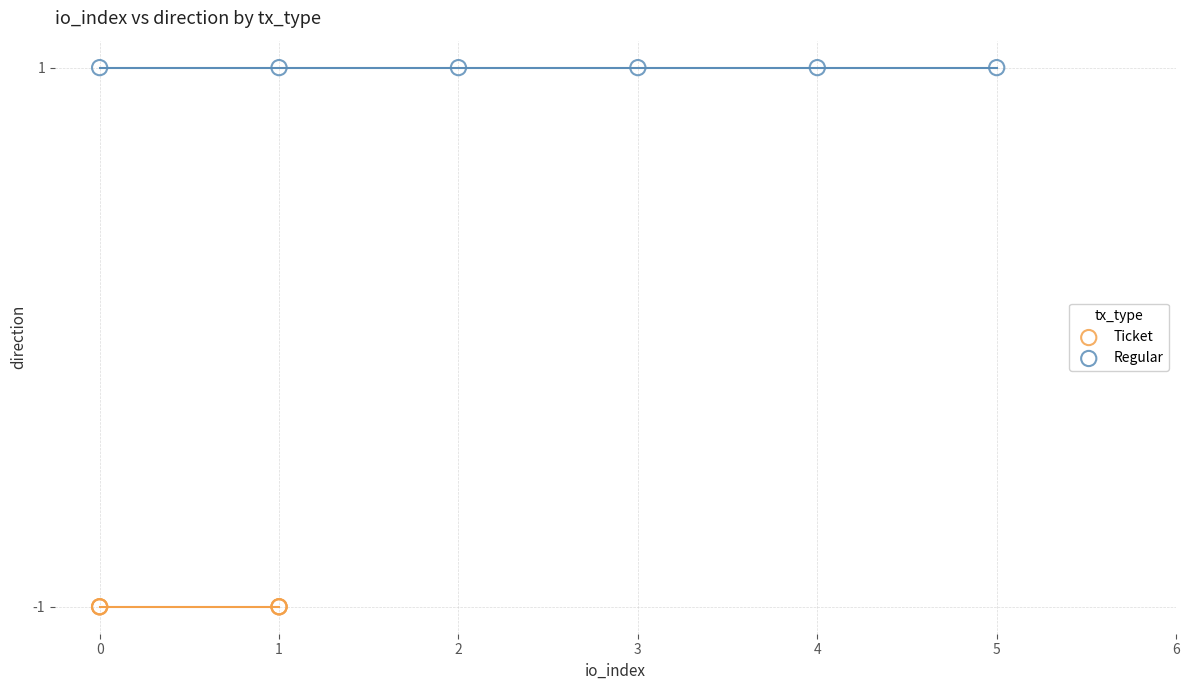

Which series reaches the maximum Y coordinate?

Regular